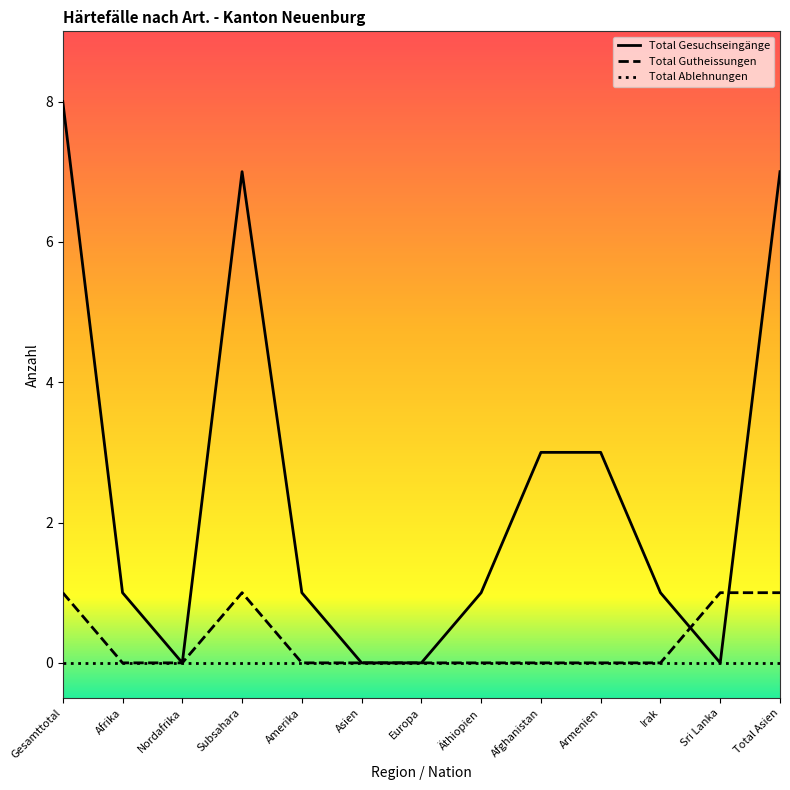

What is the sum of all Total Gutheissungen values?

4